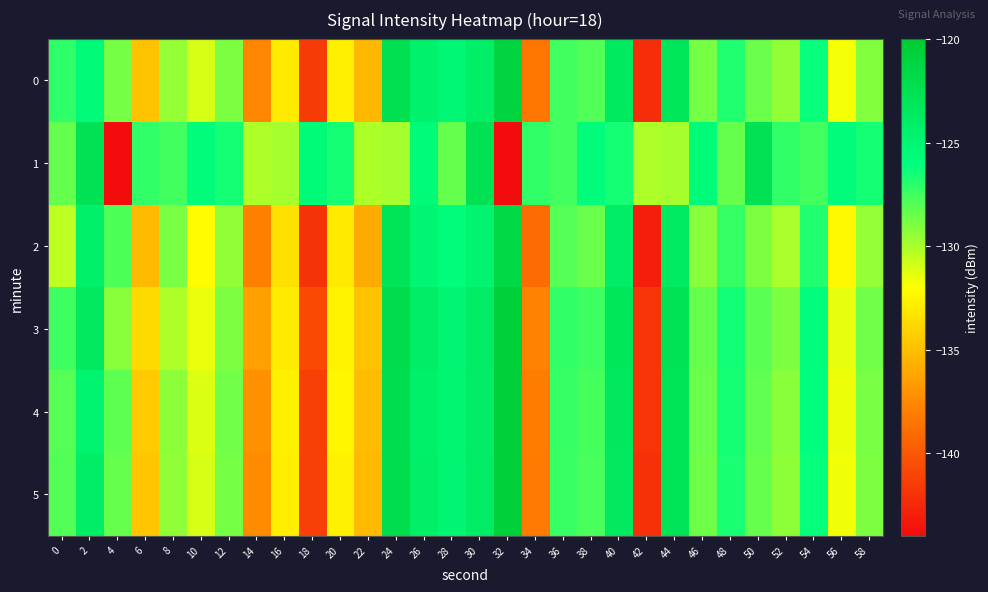

At 36, list the series in order from smallest to largest.

2, 1, 0, 5, 4, 3